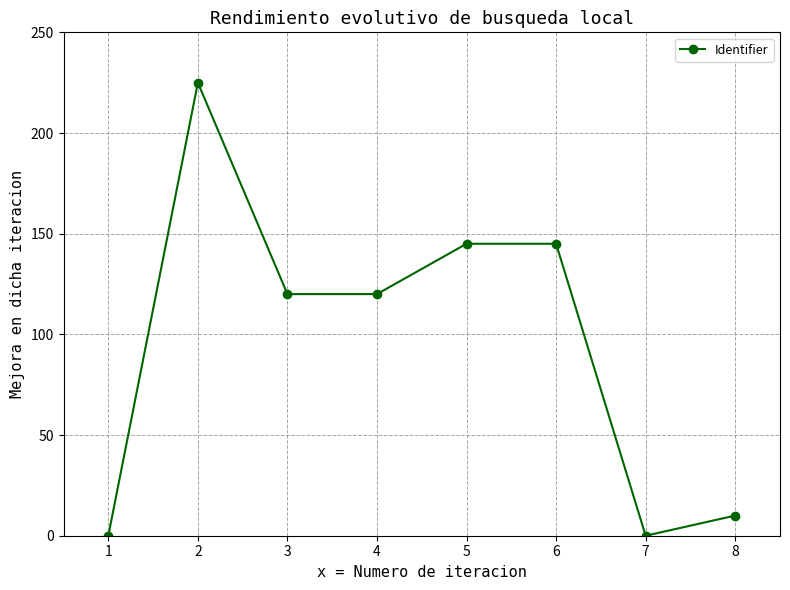

How many lines are shown in the chart?

1